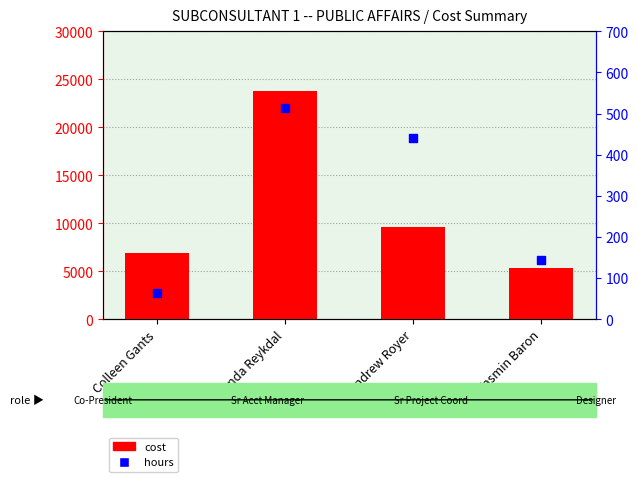

Is the value of cost at Andrew Royer greater than the value of hours at Colleen Gants?

Yes